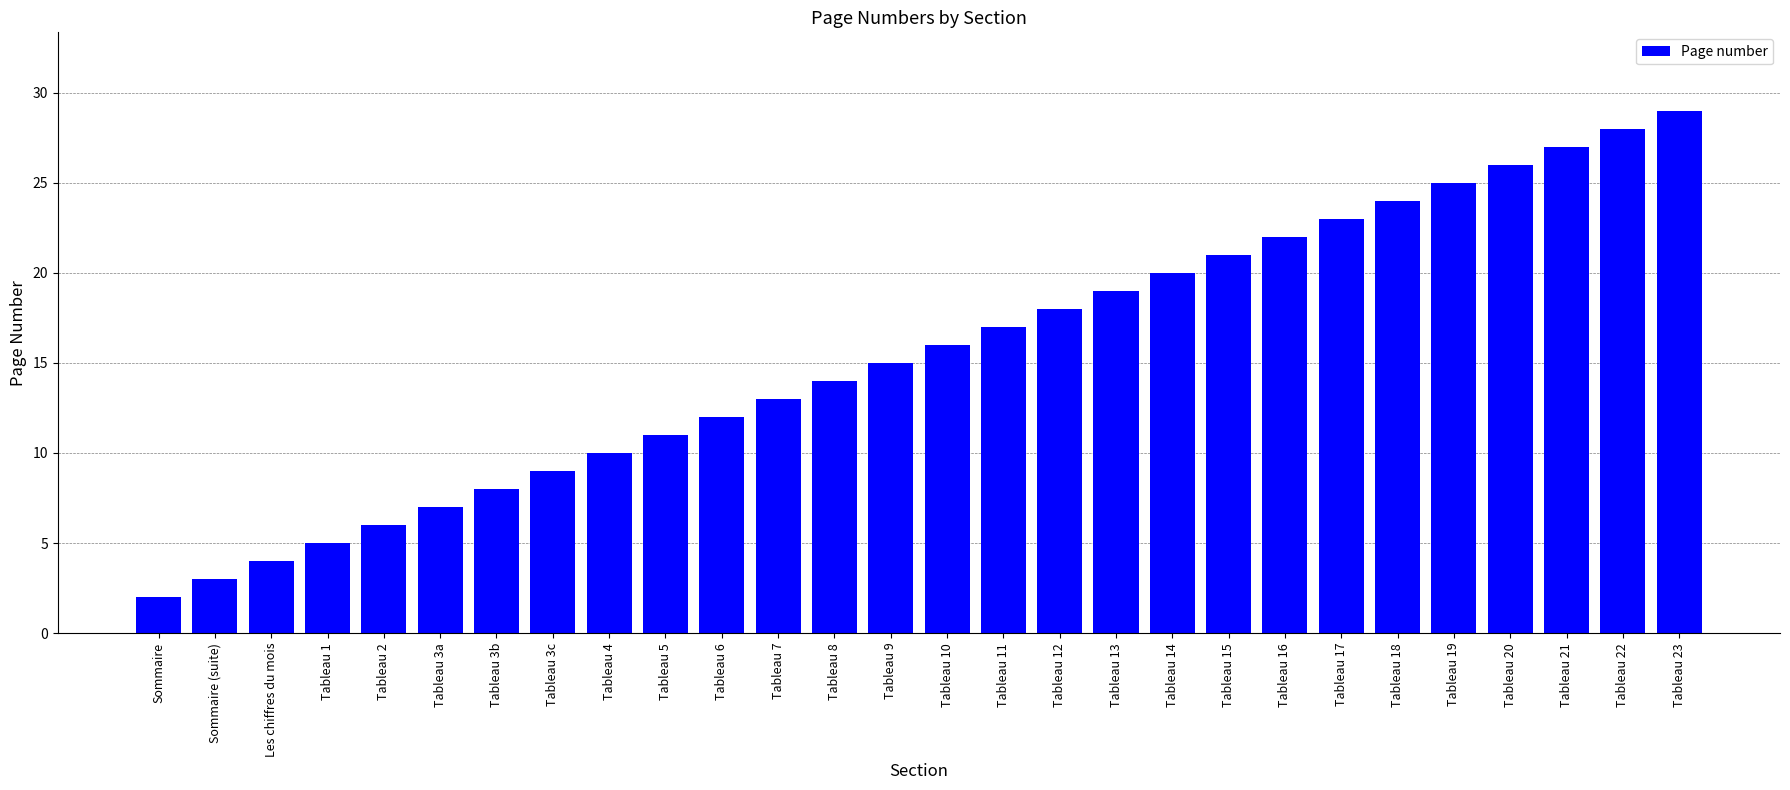

List the labels in order of value, largest first.

Tableau 23, Tableau 22, Tableau 21, Tableau 20, Tableau 19, Tableau 18, Tableau 17, Tableau 16, Tableau 15, Tableau 14, Tableau 13, Tableau 12, Tableau 11, Tableau 10, Tableau 9, Tableau 8, Tableau 7, Tableau 6, Tableau 5, Tableau 4, Tableau 3c, Tableau 3b, Tableau 3a, Tableau 2, Tableau 1, Les chiffres du mois, Sommaire (suite), Sommaire